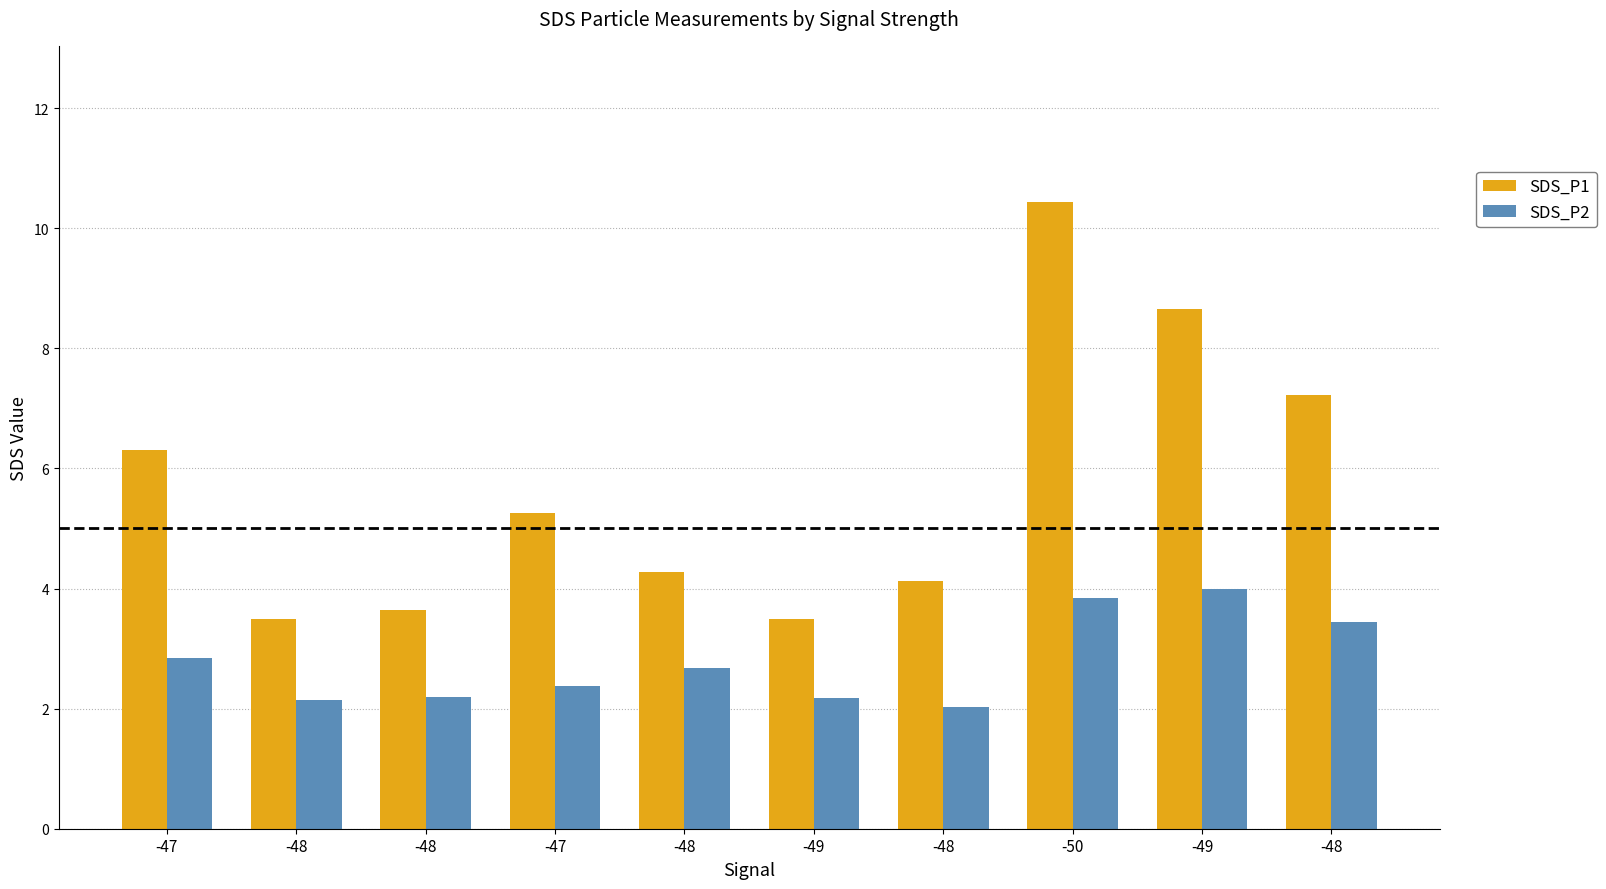

Reading left to right, what are all the values shown in this chart?

SDS_P1: 6.3	3.5	3.6	5.2	4.3	3.5	4.1	10.4	8.7	7.2
SDS_P2: 2.9	2.1	2.2	2.4	2.7	2.2	2.0	3.9	4.0	3.5